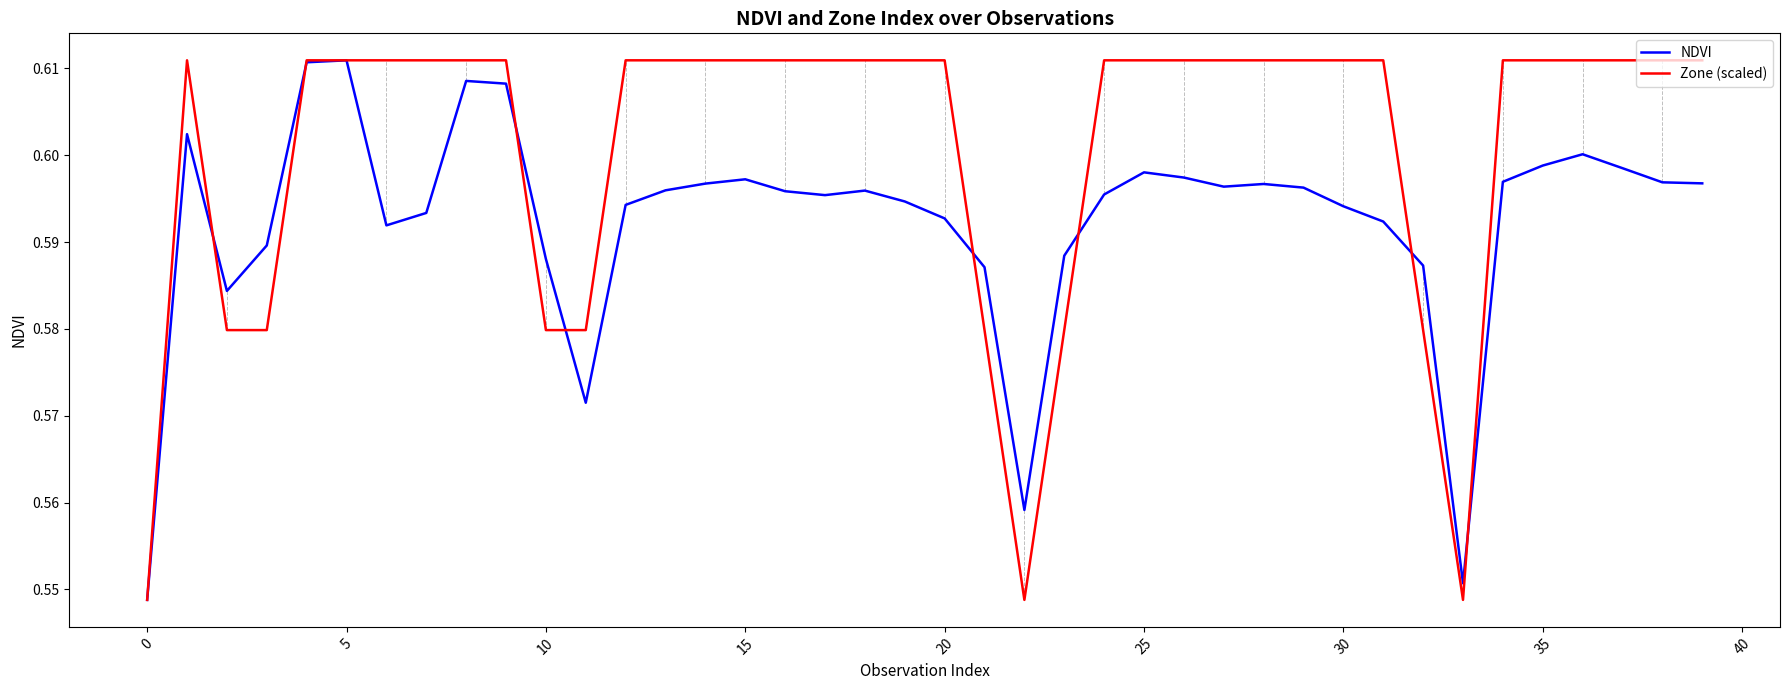

What are all the series names shown in the legend?

NDVI, Zone (scaled)